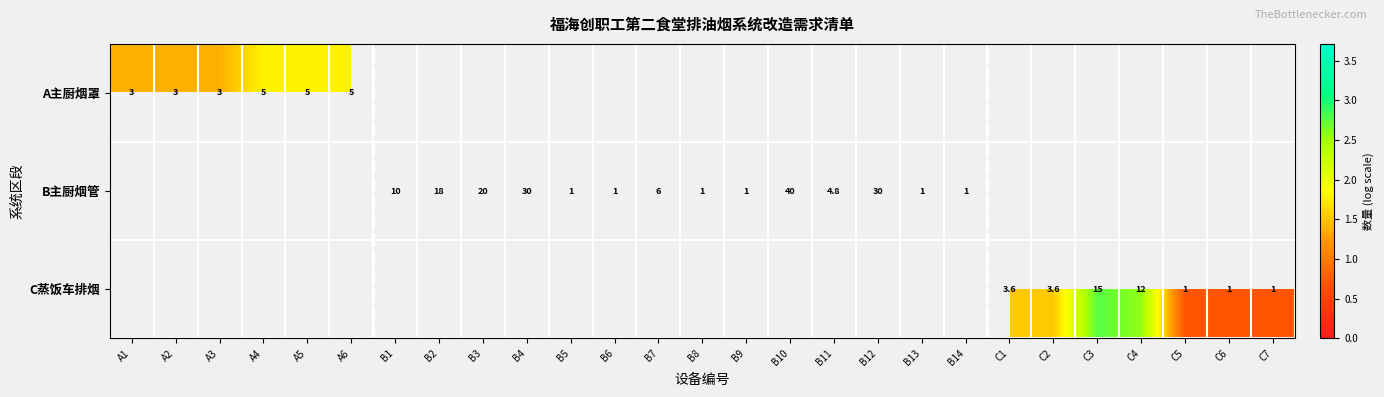

Which label corresponds to the smallest value in the chart?

B5